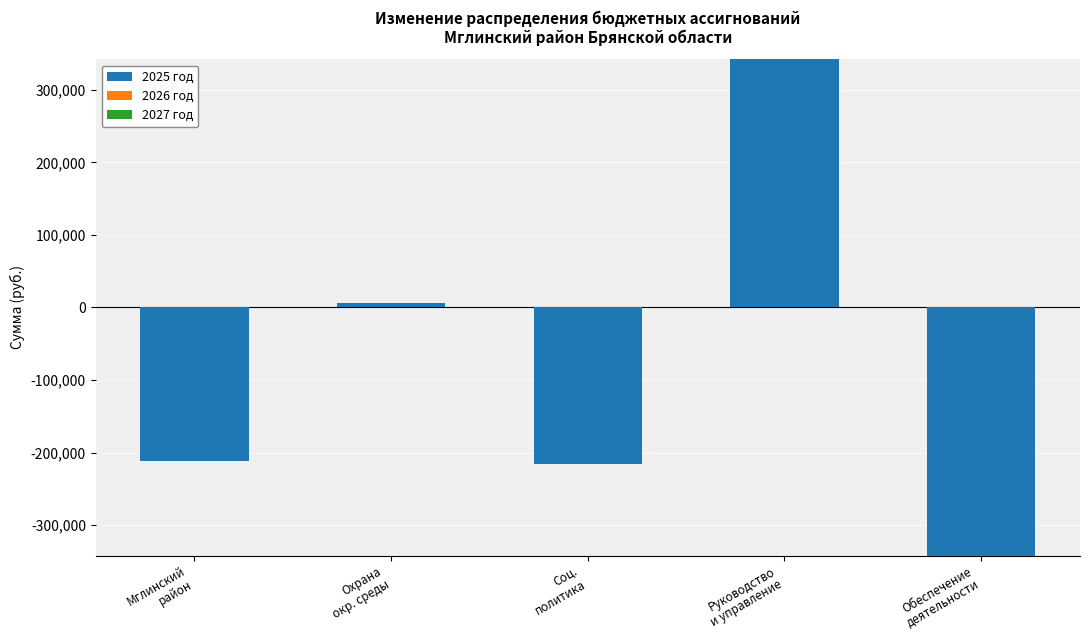

What is the value of the 5th bar from the left?

-341825.6